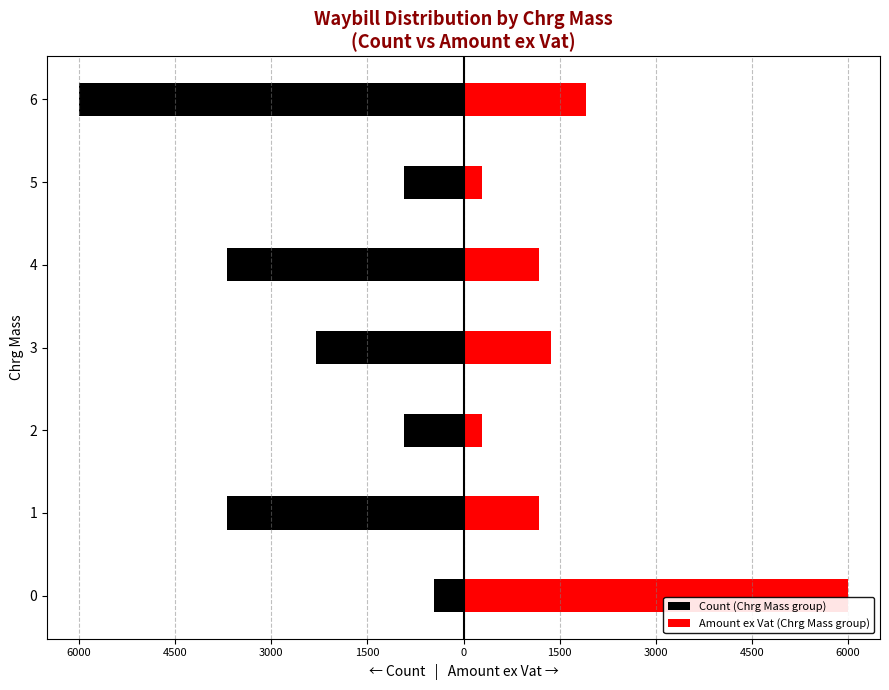

How many groups of bars are there?

7